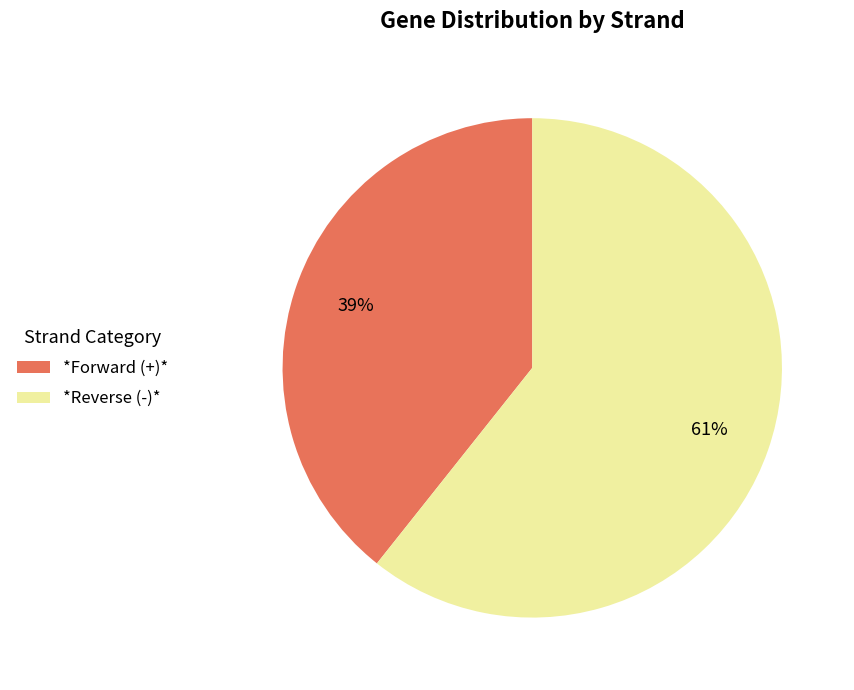

The *Forward (+)* slice represents 39% of the pie. True or false?

True